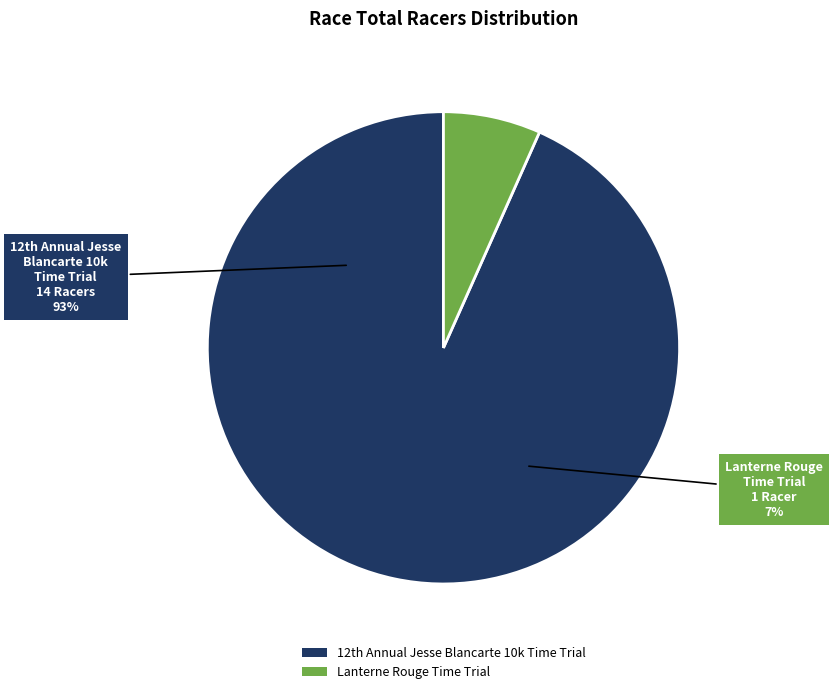

Which slice represents more than half of the pie?

12th Annual Jesse Blancarte 10k Time Trial